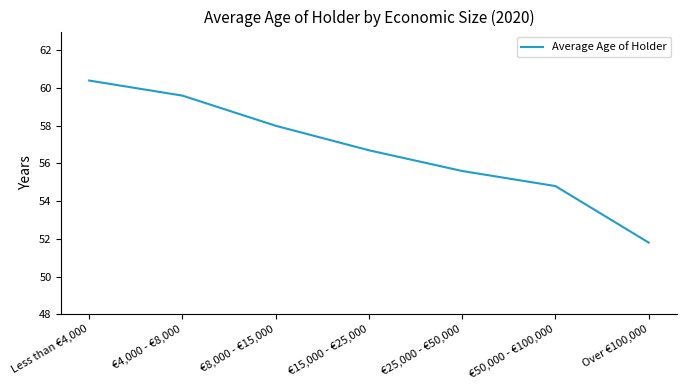

True or false: the data shows 51.8 at Over €100,000.

True